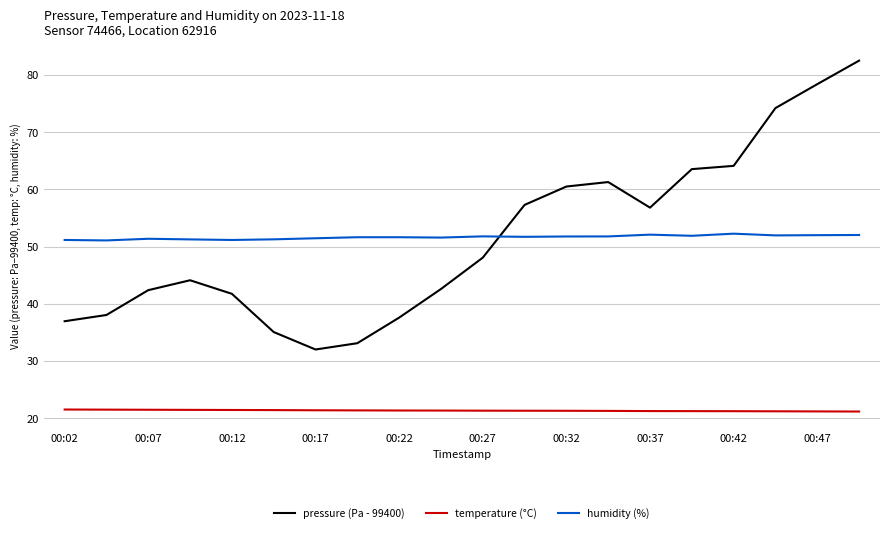

How many lines are shown in the chart?

3